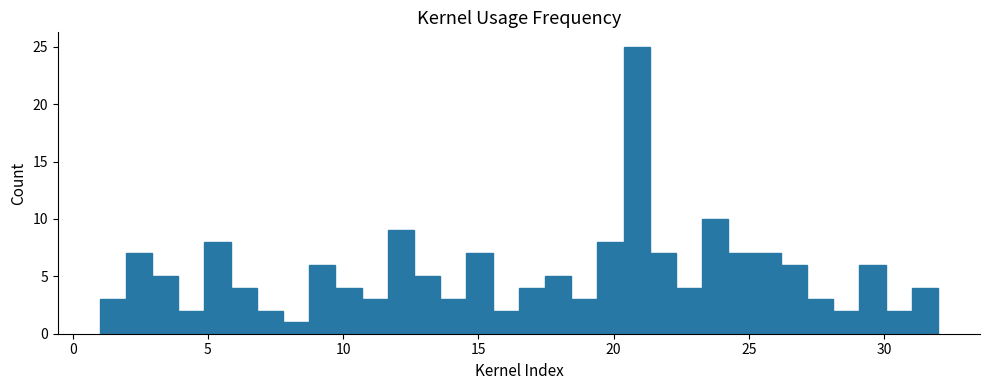

Read against the x-axis, roughly where is the centre of the tallest bar?

21.0